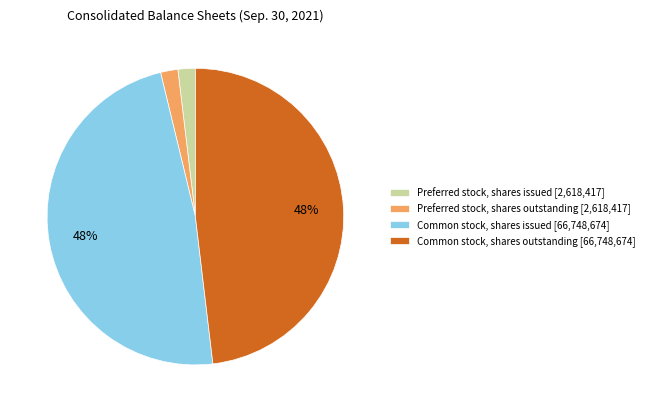

Does Preferred stock, shares issued [2,618,417] represent more than half of the total?

No